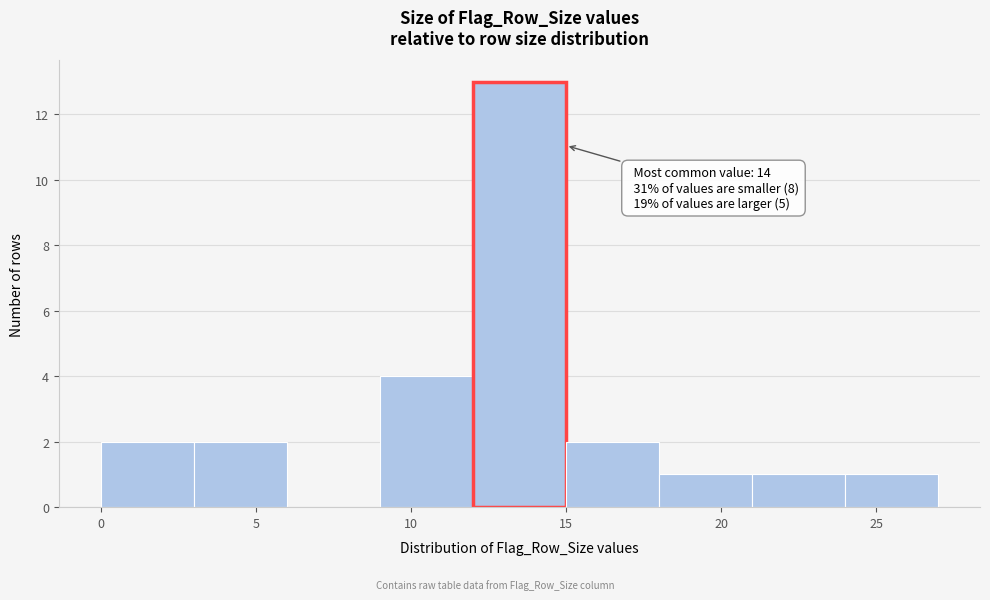

Over which range of the x-axis is the bar tallest?

12 to 15